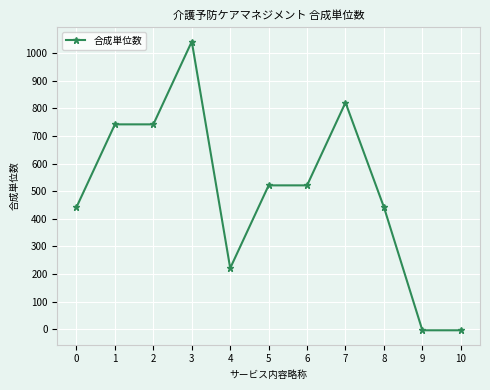

What is the difference between the second highest and second lowest values?

825